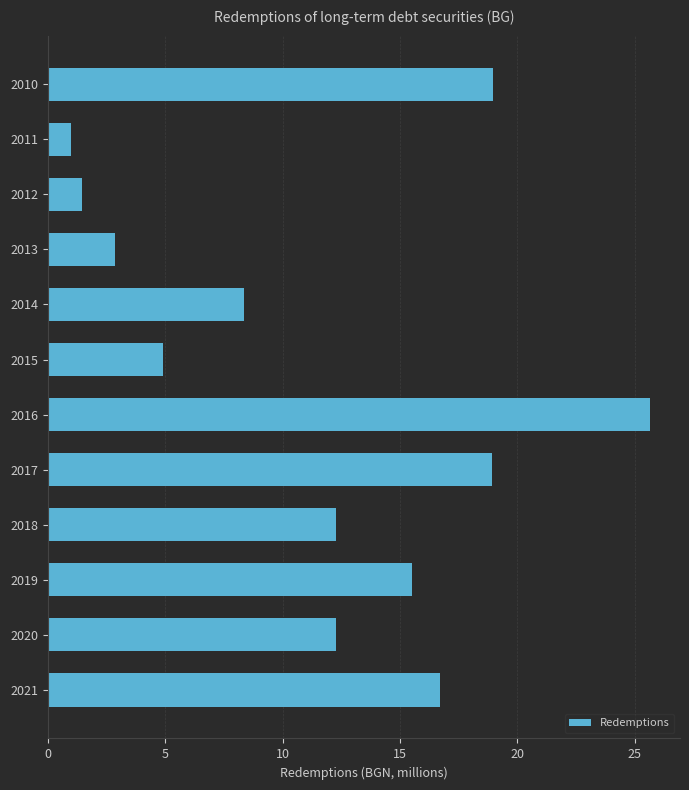

What is the value of the 6th bar from the top?

4.9